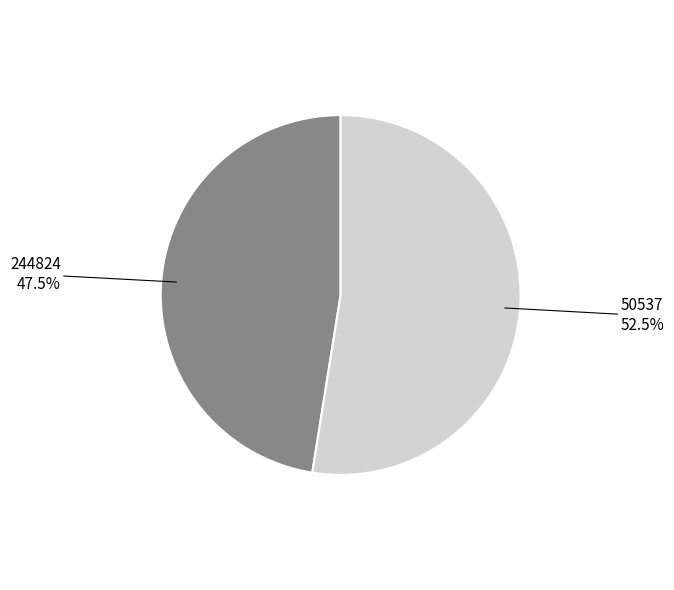

Is there any slice that represents more than half of the pie?

Yes